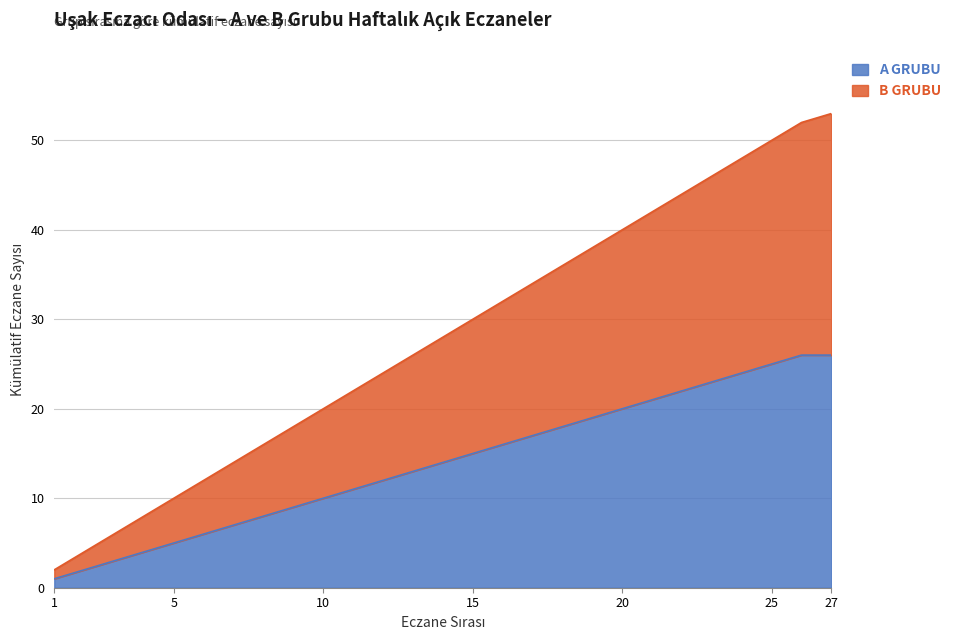

What is the highest value of the A GRUBU series?

26